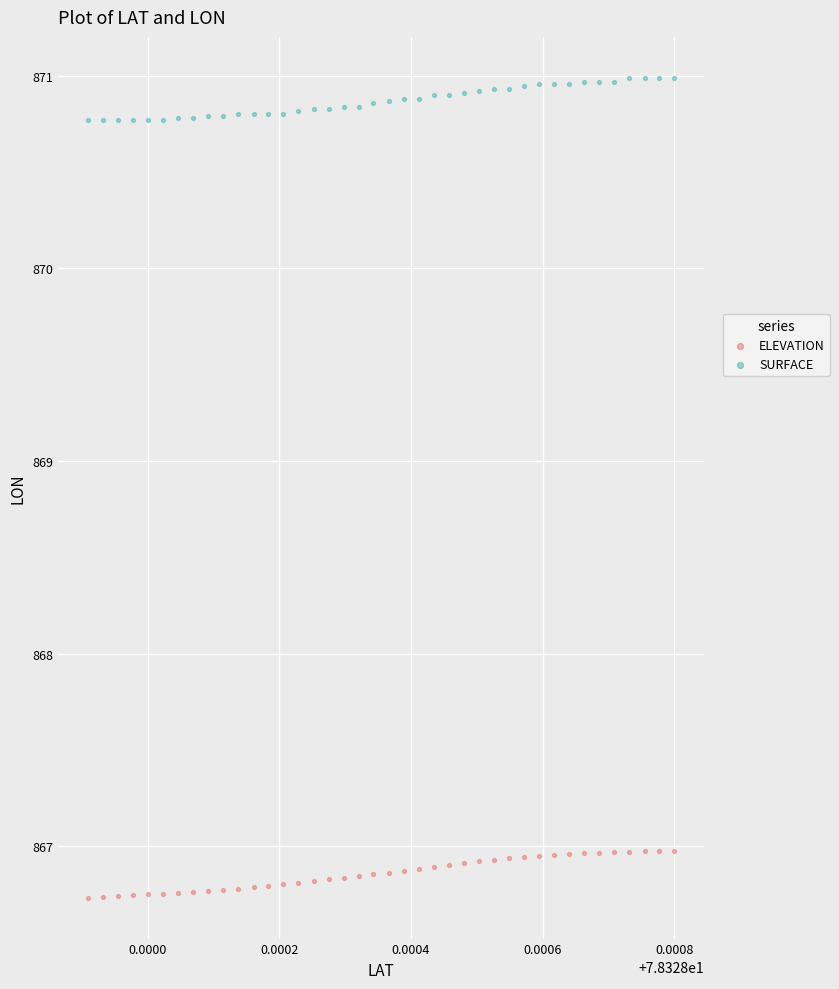

Which series contains the lowest Y value?

ELEVATION